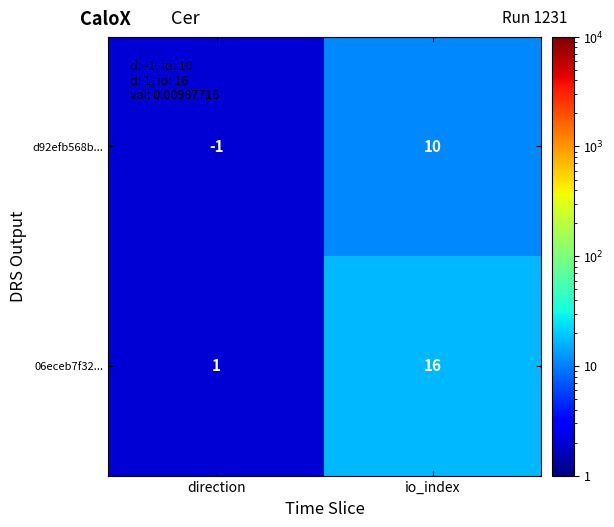

Reading left to right, what are all the values shown in this chart?

d92efb568b...: -1	10
06eceb7f32...: 1	16